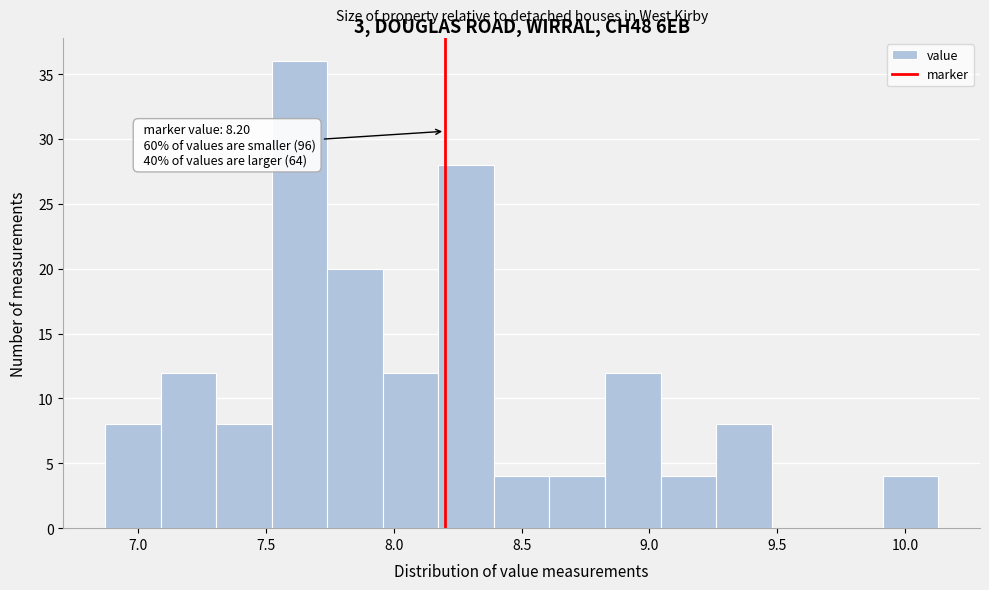

Which range on the x-axis has the tallest bar?

7.50 to 7.75